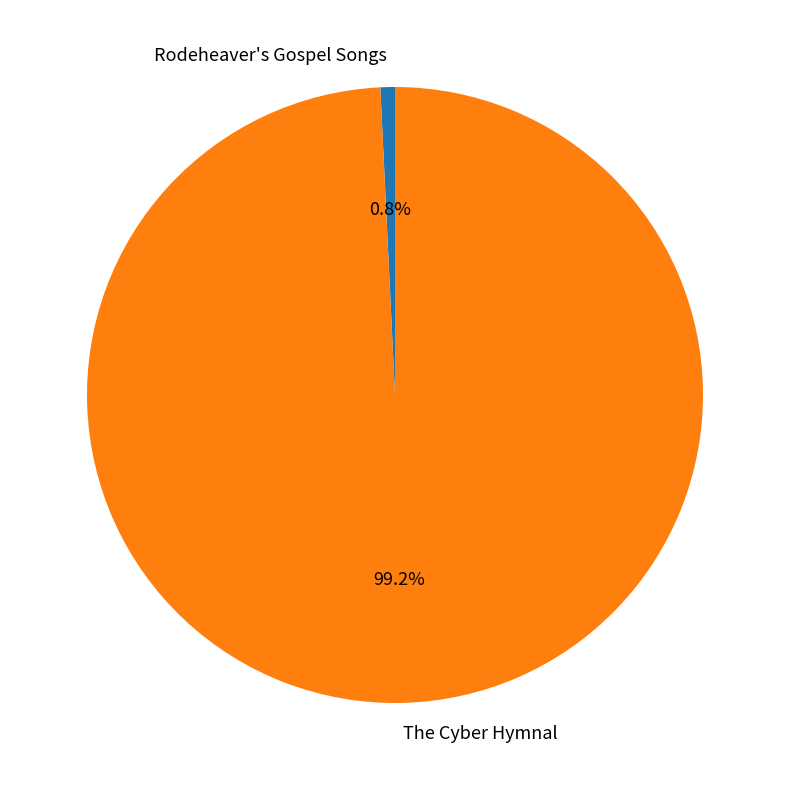

To the nearest percent, what portion does The Cyber Hymnal represent?

99%